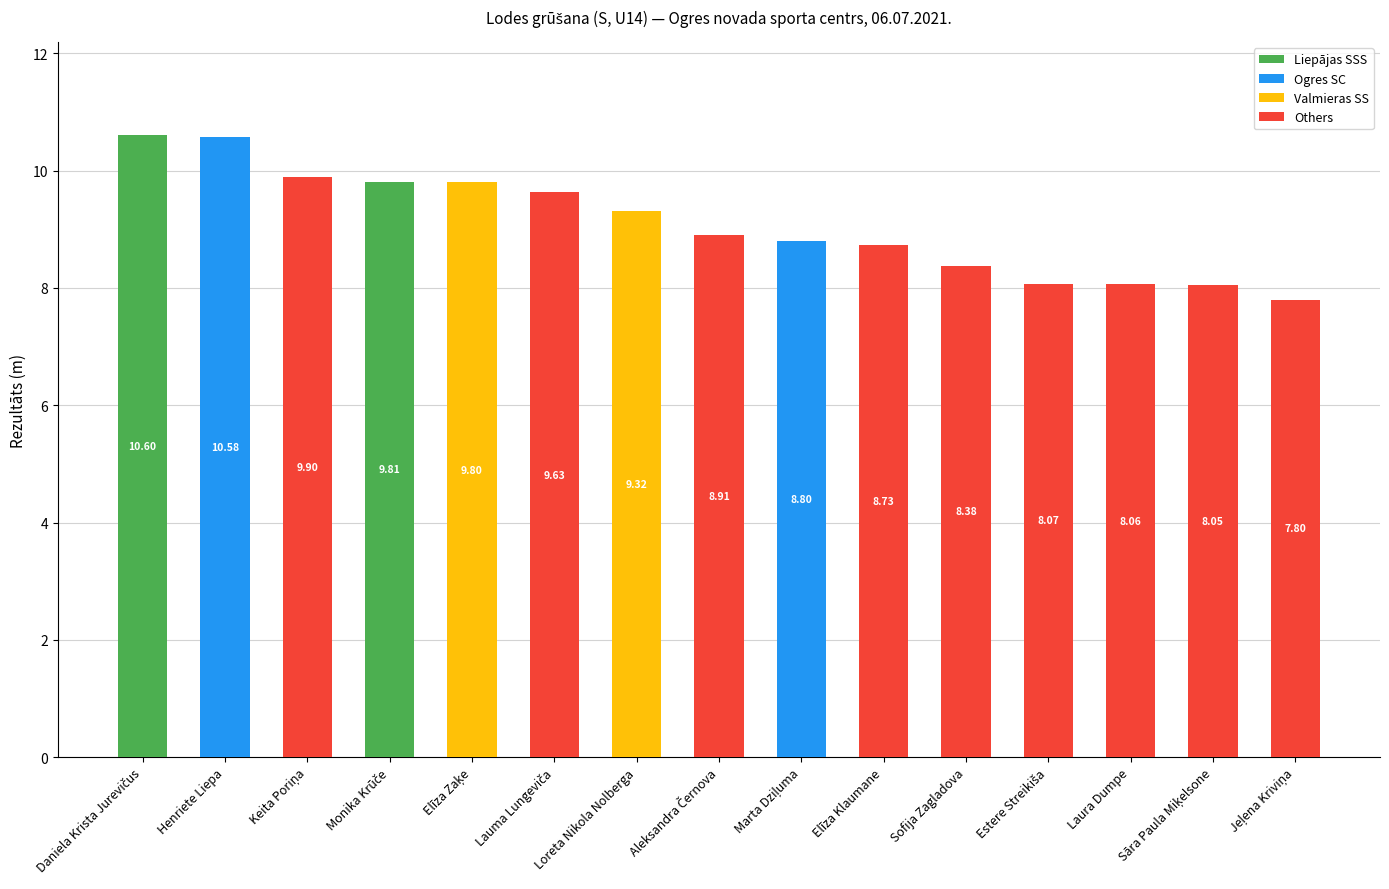

What is the total value across all series at Elīza Klaumane?

8.7